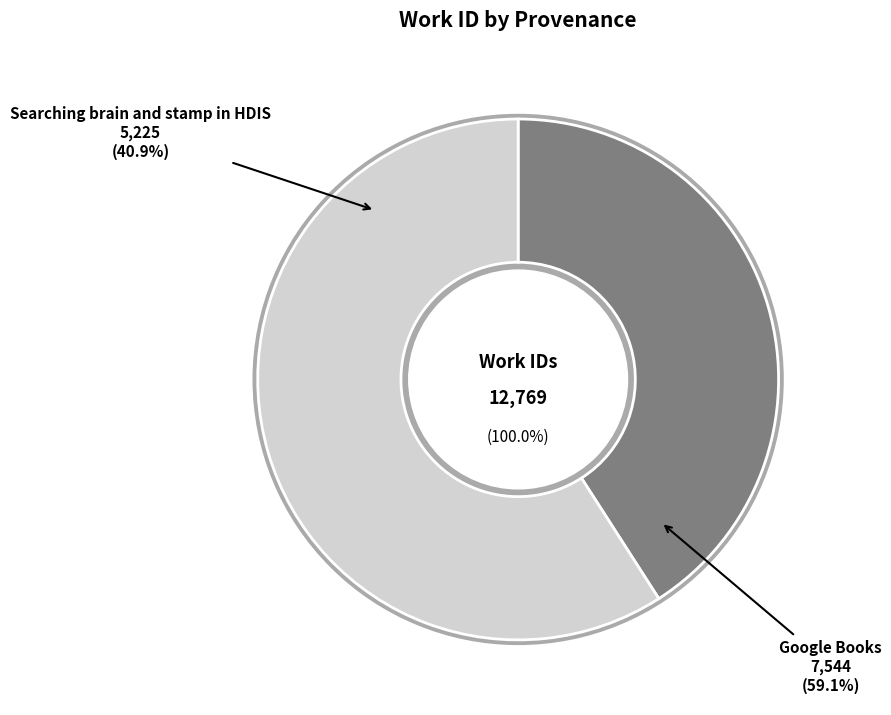

Which slice represents more than half of the pie?

Google Books